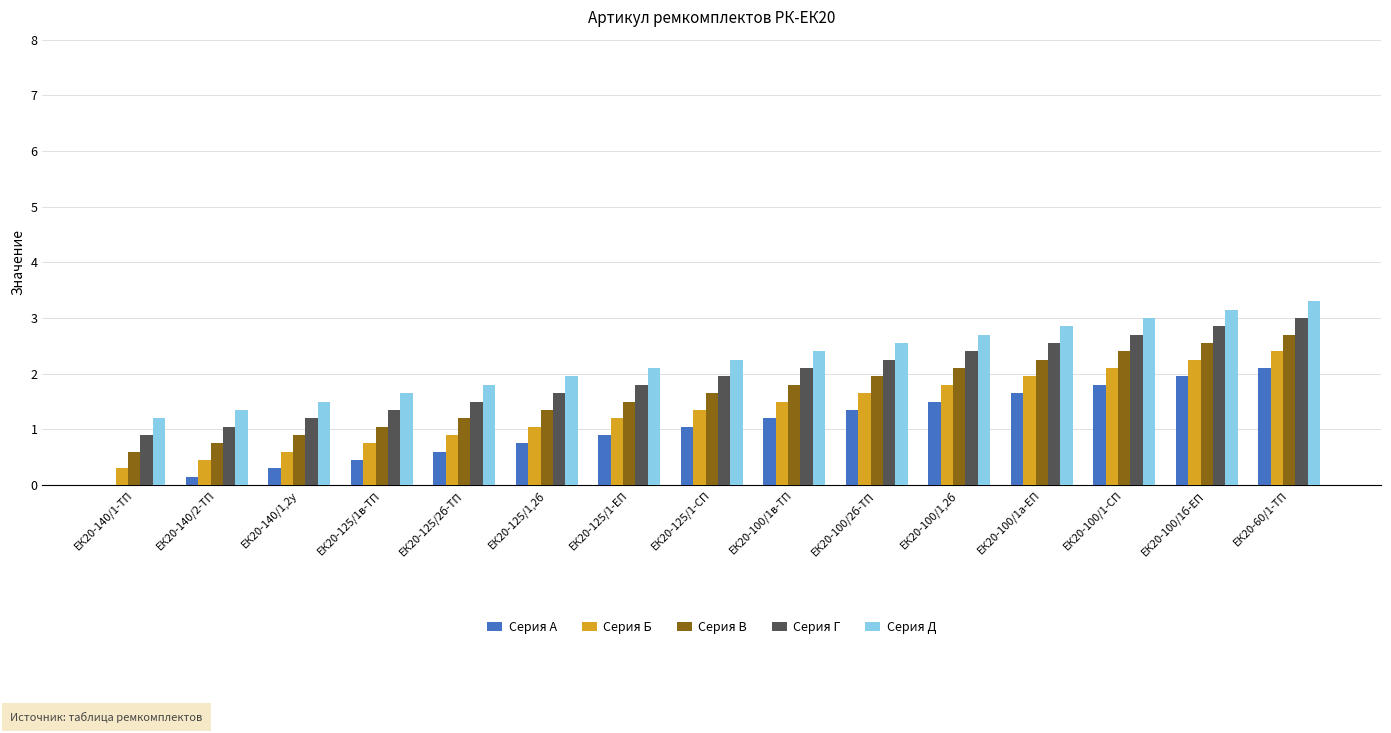

The Серия Д series shows 1.4 at ЕК20-100/1,2б. True or false?

False